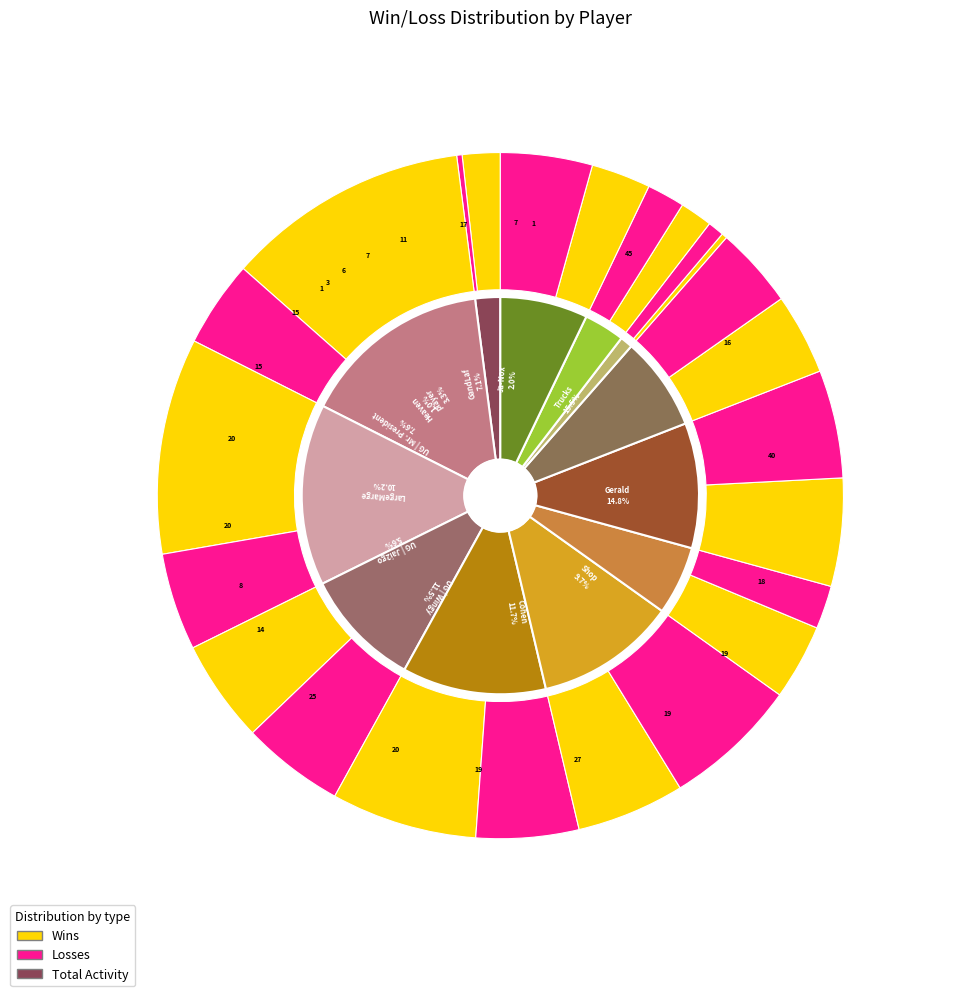

What is the total percentage of Shop and Ja-Nox?

11.6%